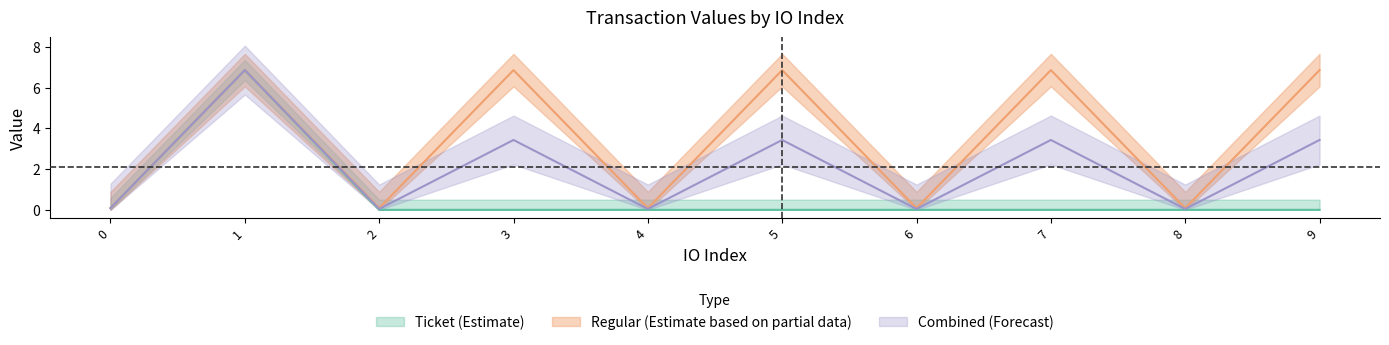

What is the difference between the maximum and minimum values in the Regular_value series?

6.8